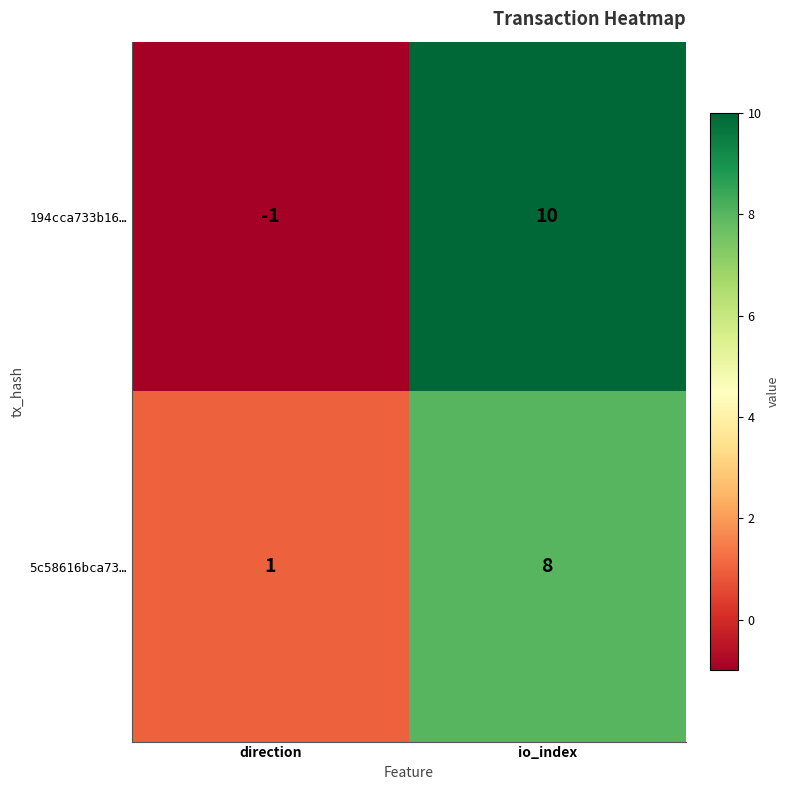

Reading right to left, transcribe all the data shown in this chart.

194cca733b16…: io_index=10	direction=-1
5c58616bca73…: io_index=8	direction=1